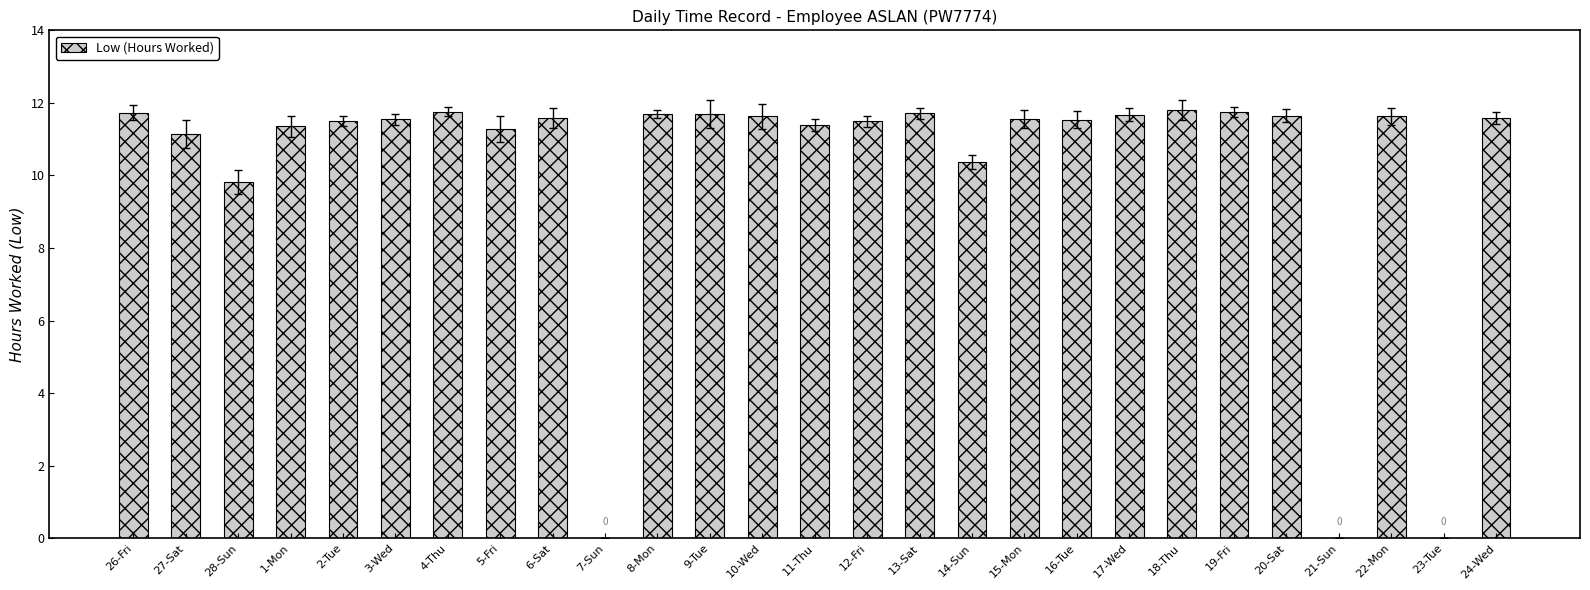

The chart shows a value of 11.6 at 6-Sat. True or false?

True